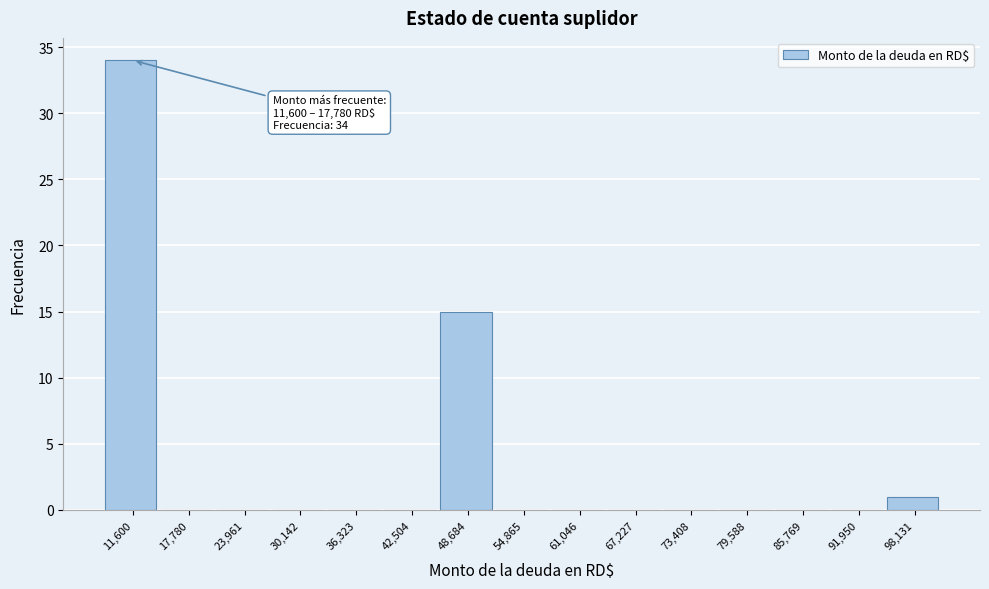

Reading left to right, extract all data points from this chart.

11,600=34	17,780=0	23,961=0	30,142=0	36,323=0	42,504=0	48,684=15	54,865=0	61,046=0	67,227=0	73,408=0	79,588=0	85,769=0	91,950=0	98,131=1